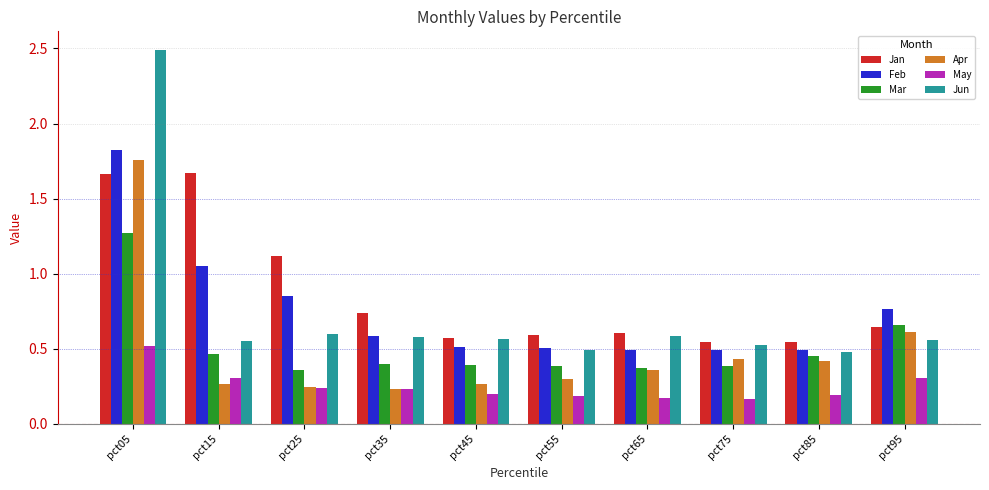

Which series changed the most between pct25 and pct65?

Jan